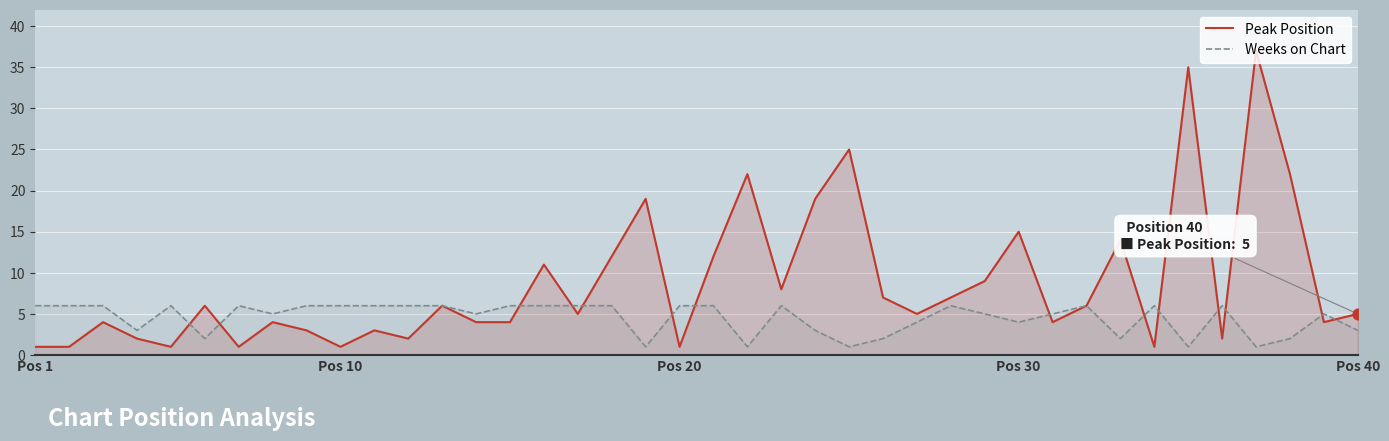

Rank the series by their maximum value, from highest to lowest.

Peak Position, Weeks on Chart